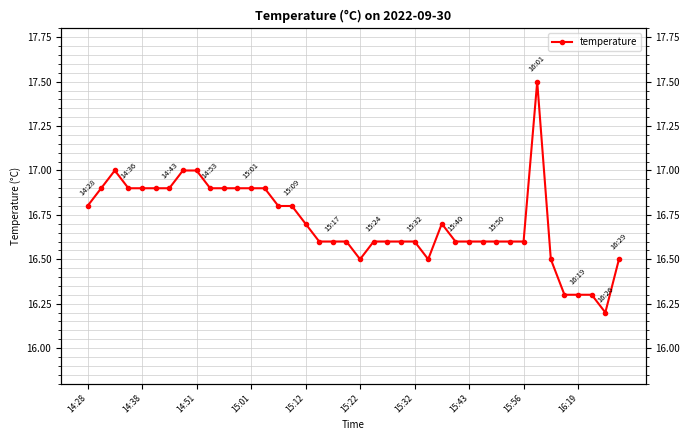

What is the average value?

16.7